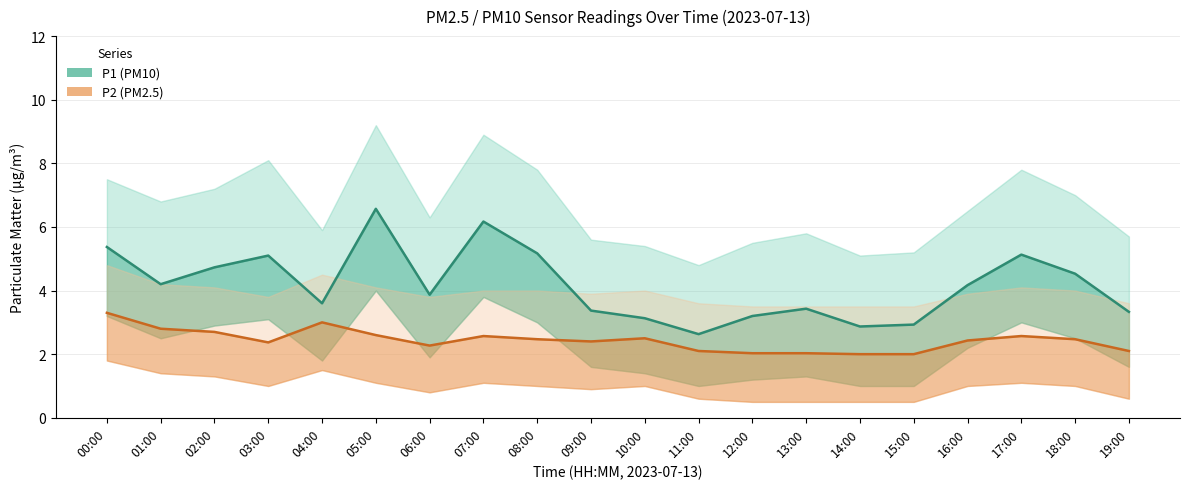

At which category does P2 (PM2.5) reach its first local valley?

03:00